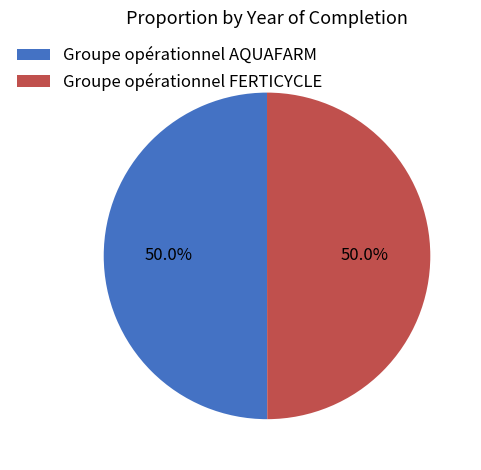

Combined, do Groupe opérationnel AQUAFARM and Groupe opérationnel FERTICYCLE account for over 50%?

Yes